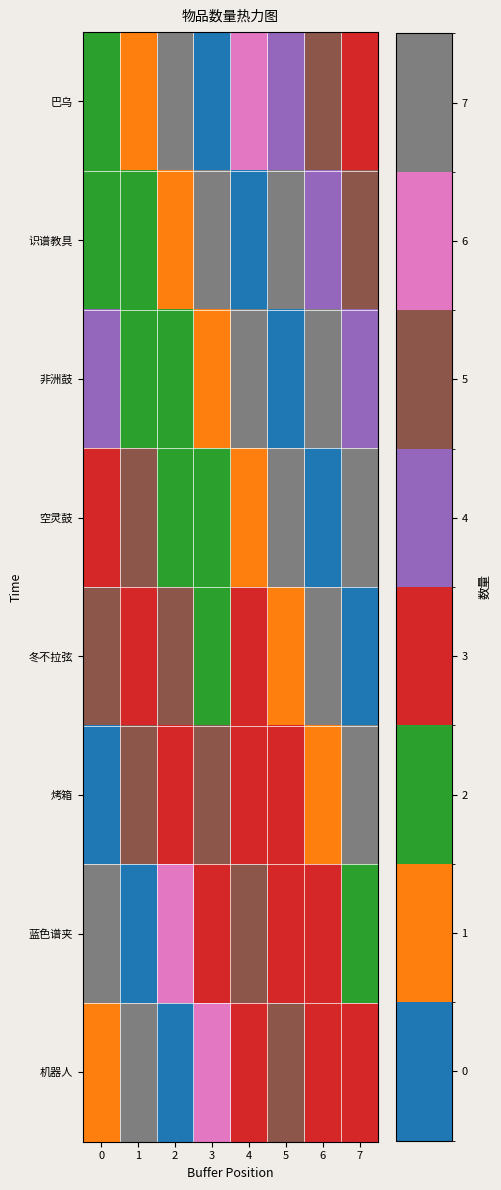

What is the total value across all series at 7?

214.2